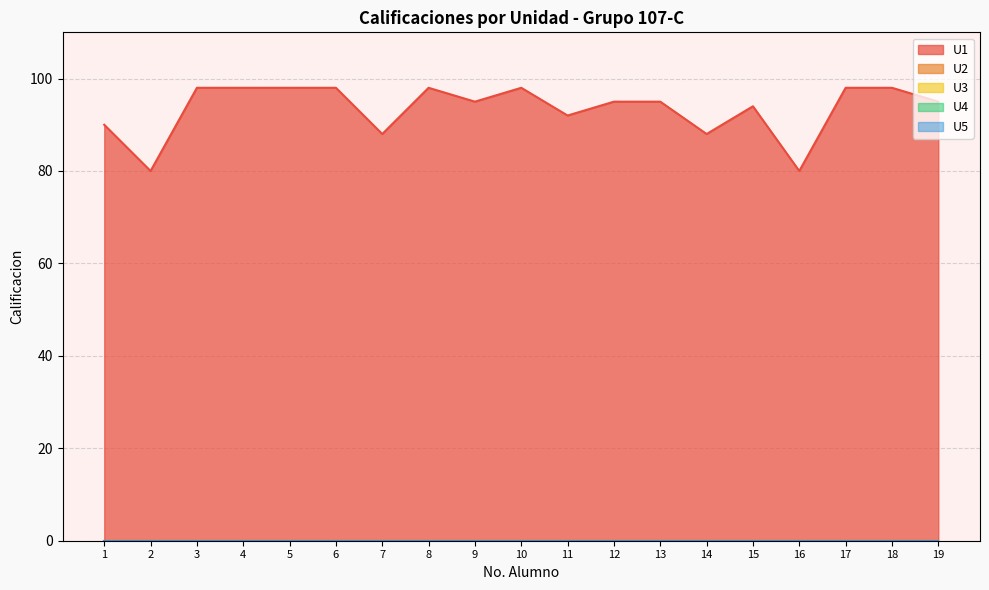

True or false: U2 has more than 2 interior local peaks.

False